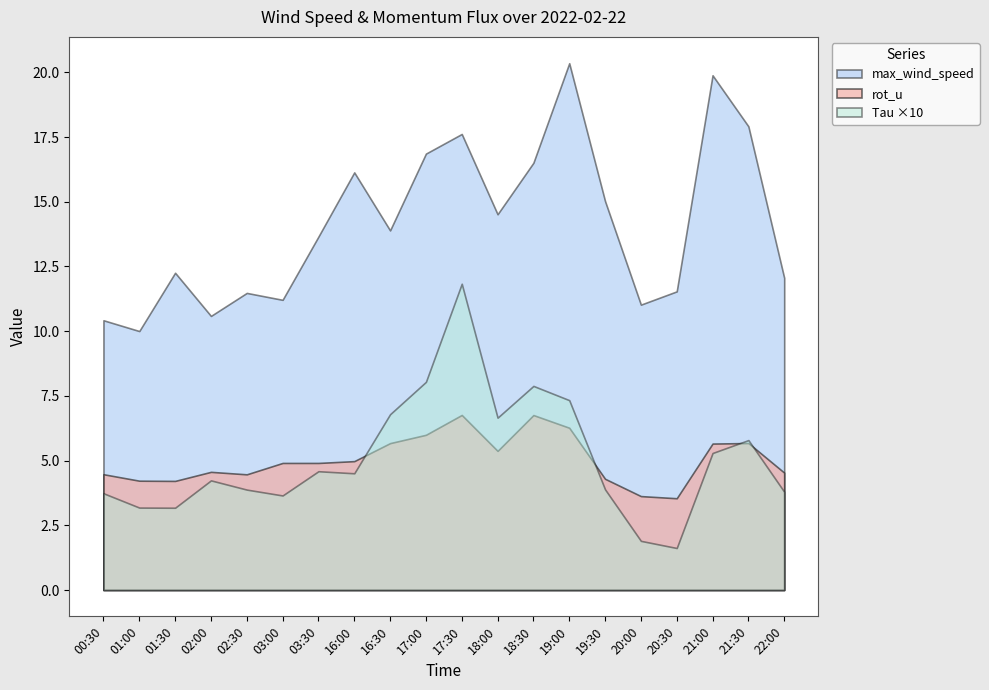

The value of Tau at 18:00 is 0.3. True or false?

False